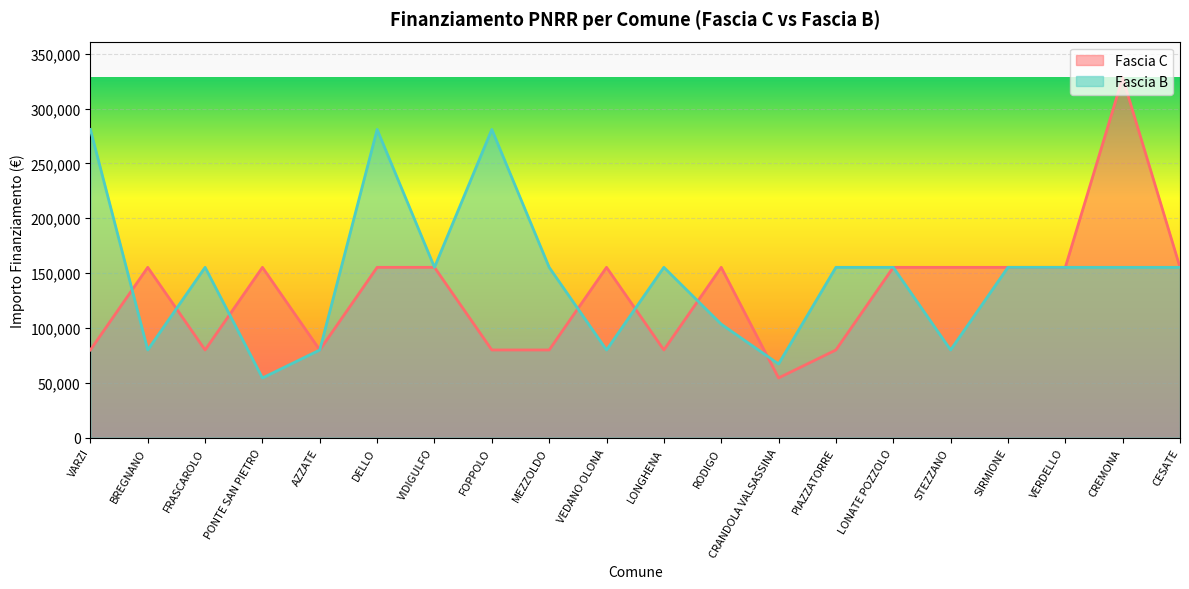

Rank the series by their average value, from lowest to highest.

Fascia C, Fascia B